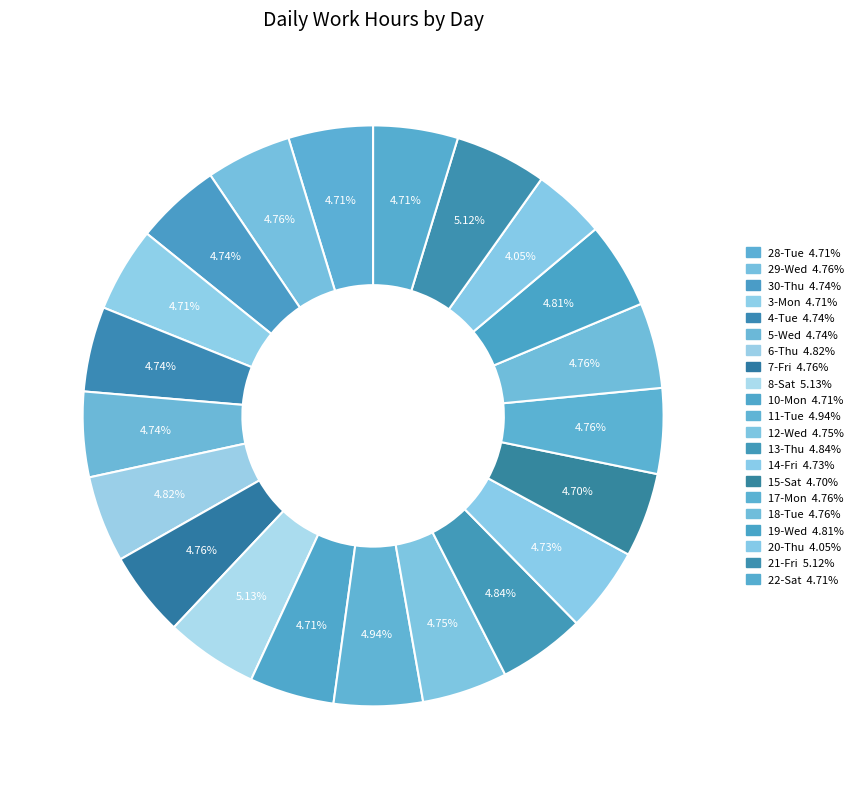

How many segments does this pie chart have?

21